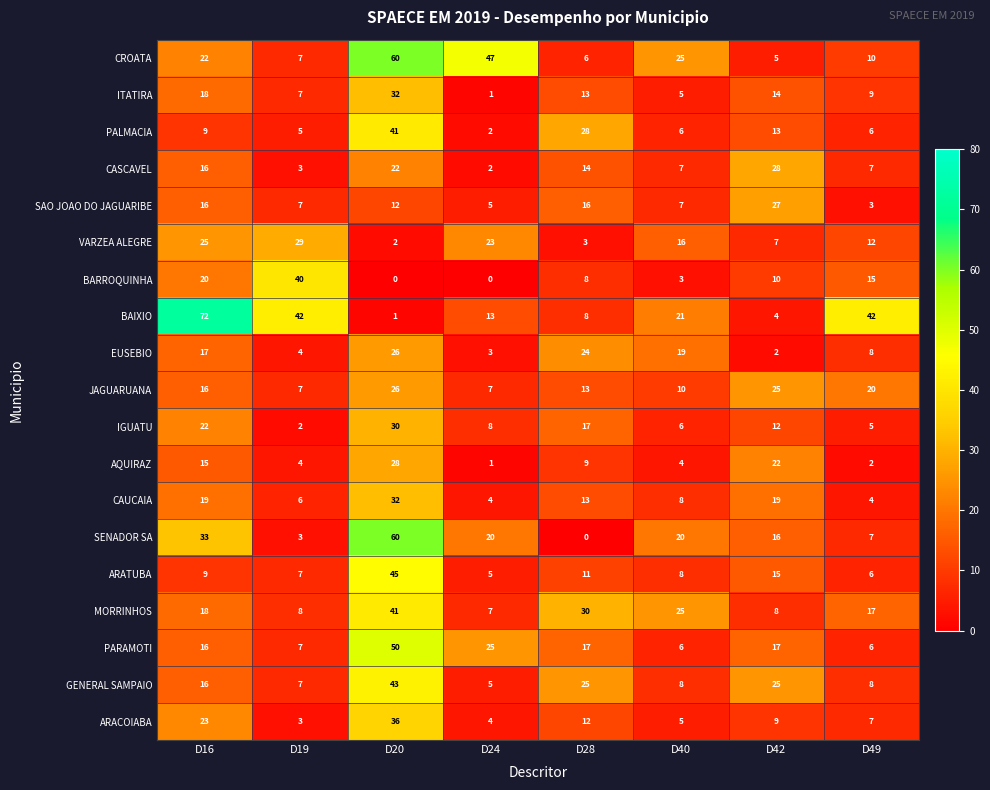

At which category is the sum across all series the highest?

D20